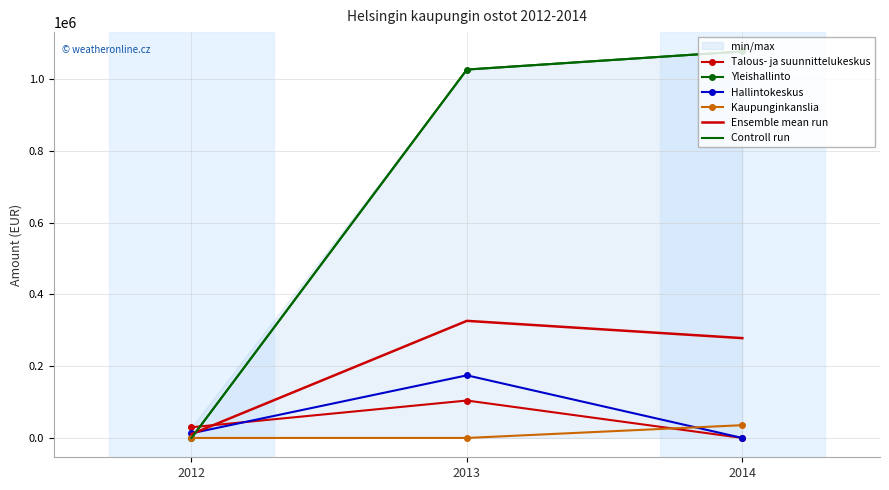

Which series has the largest total across all categories?

Yleishallinto